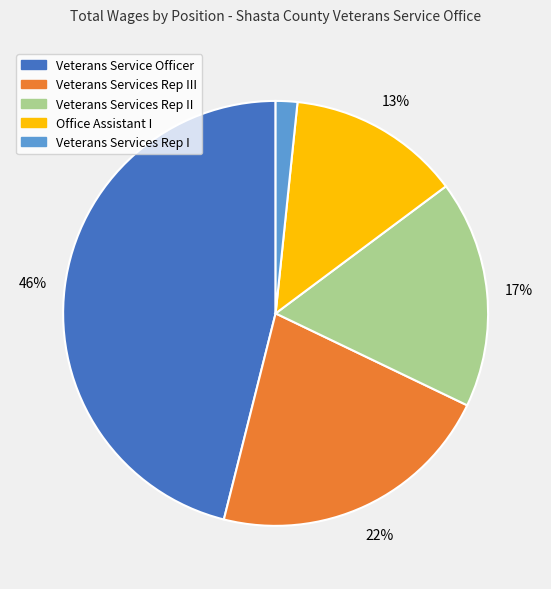

To the nearest percent, what is the average slice percentage?

20%